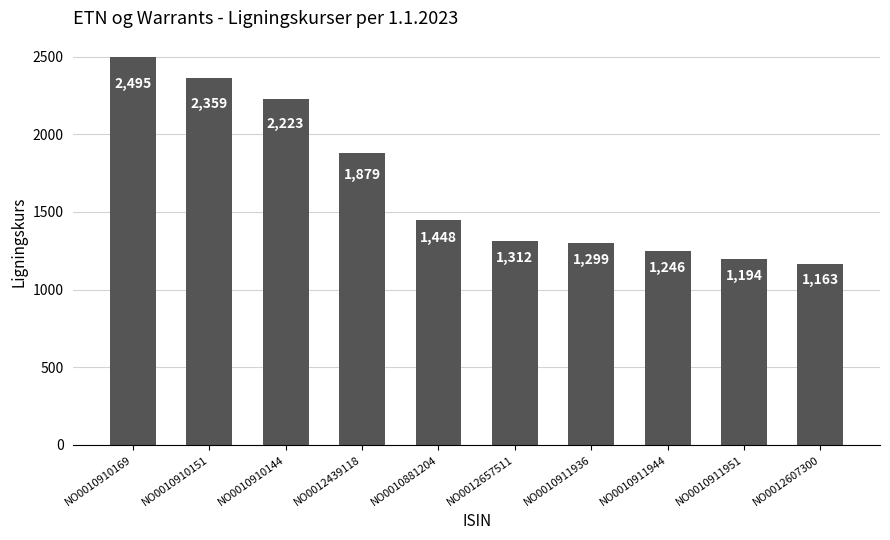

The chart shows a value of 3566.5 at NO0010910169. True or false?

False